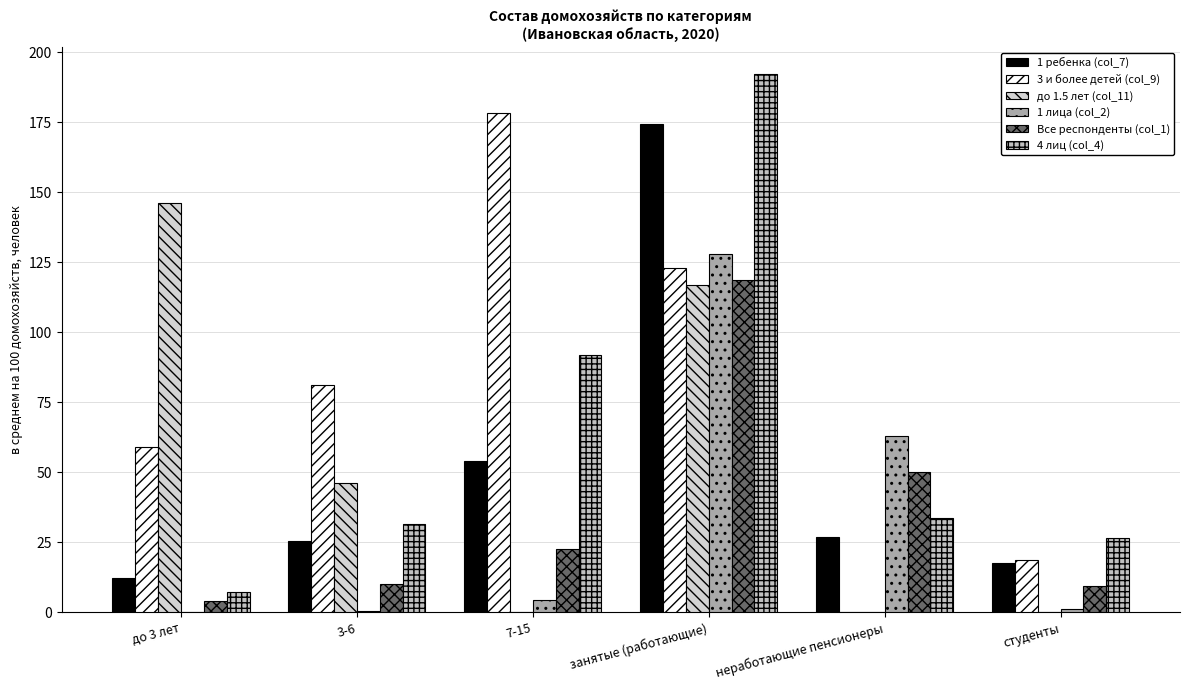

At how many categories does at least one series exceed 65?

4